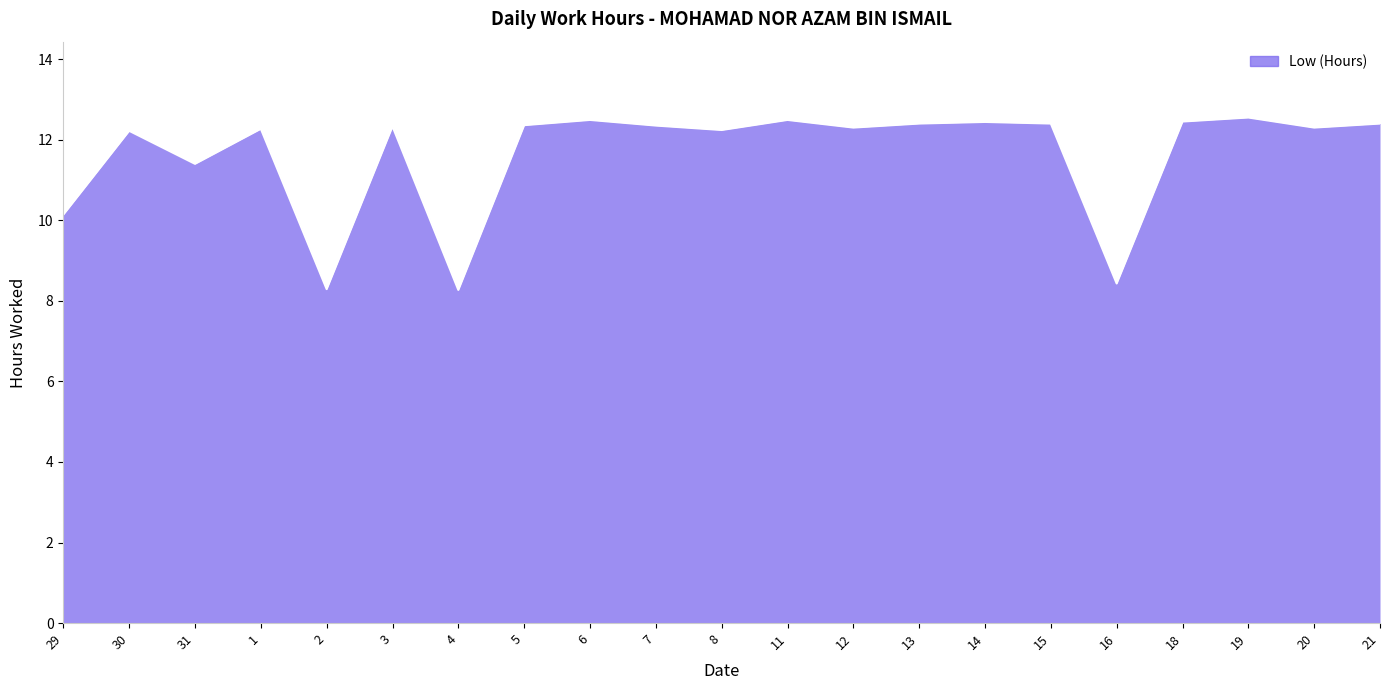

What is the maximum value shown in the chart?

12.6